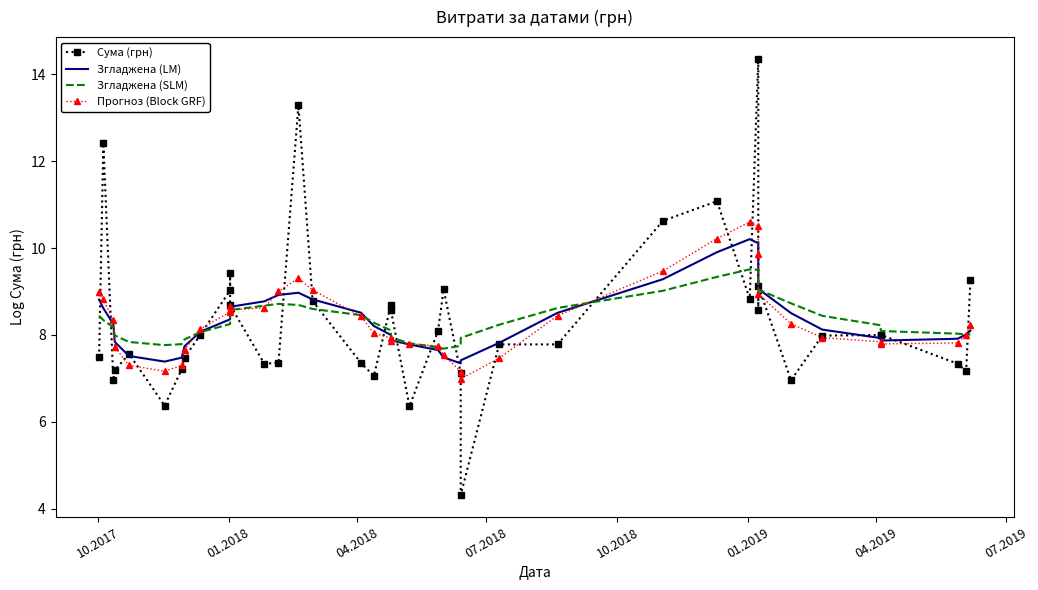

What are all the series names shown in the legend?

Сума (грн), Згладжена (LM), Згладжена (SLM), Прогноз (Block GRF)